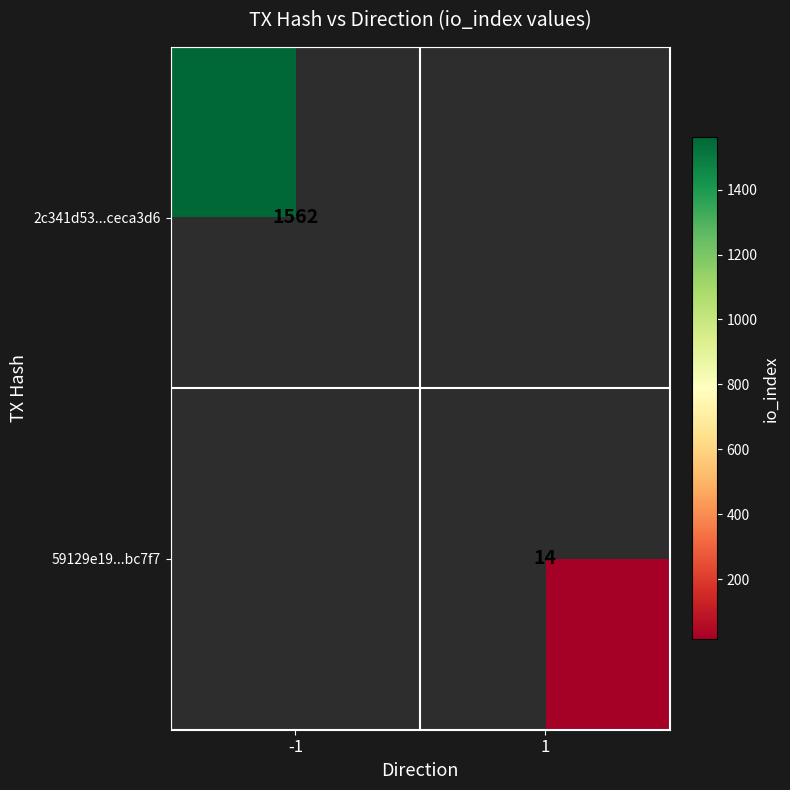

Which has a higher value, 1 or -1?

-1